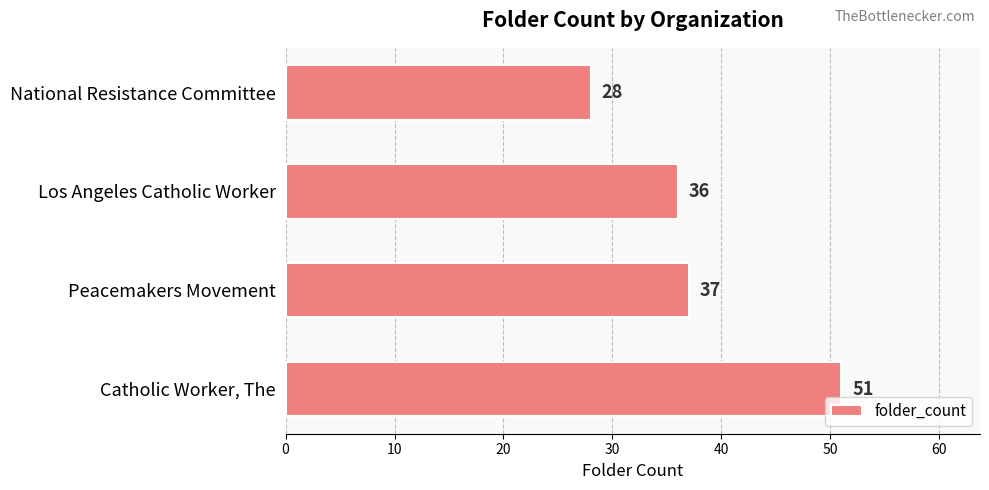

List the labels in order of value, smallest first.

National Resistance Committee, Los Angeles Catholic Worker, Peacemakers Movement, Catholic Worker, The